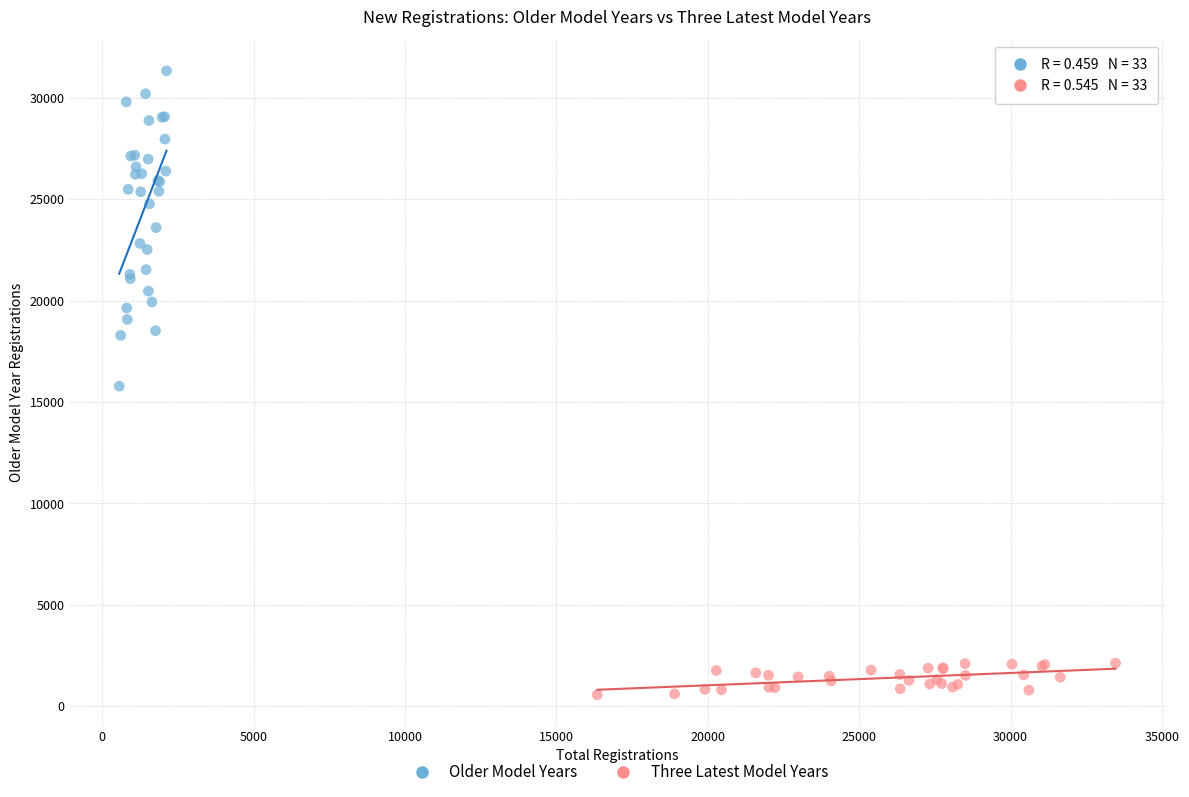

Which series contains the highest Y value?

Older Model Years